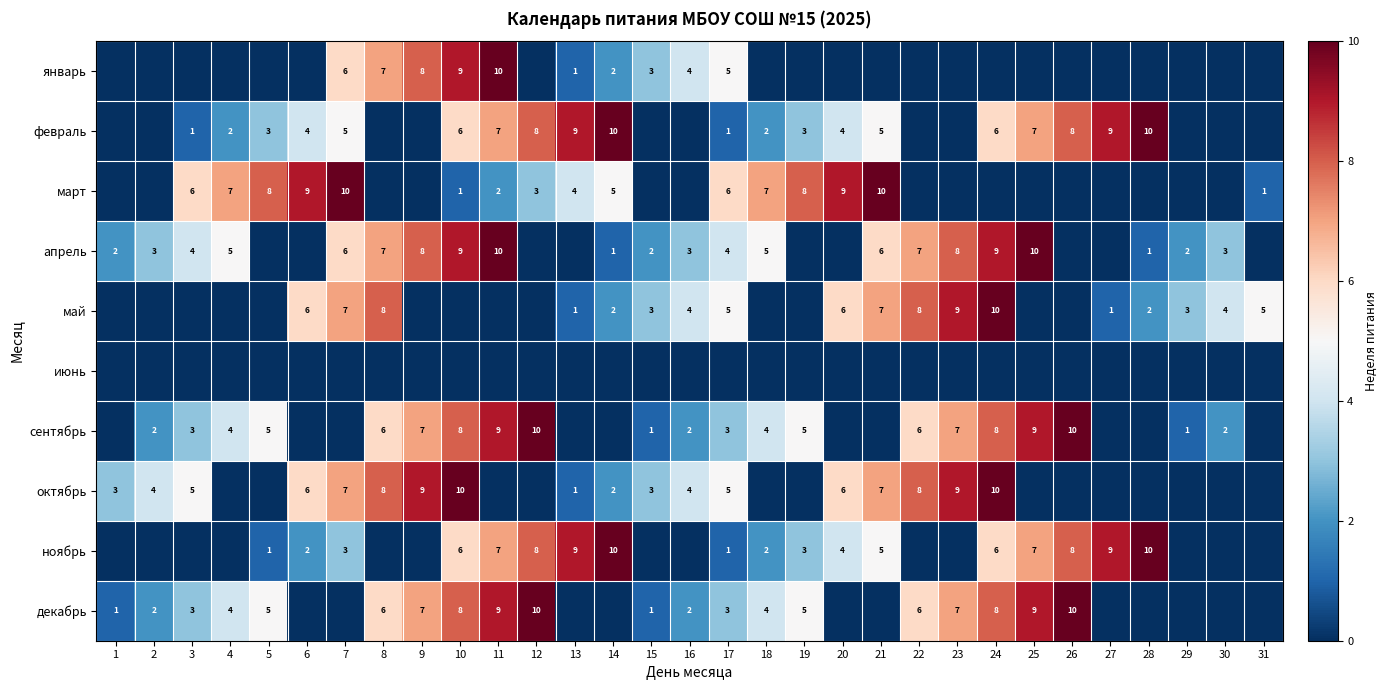

The value of сентябрь at 22 is 6. True or false?

True